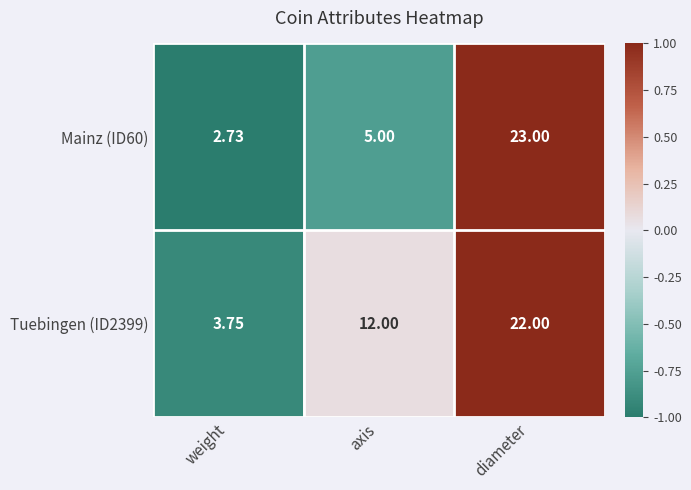

Where is Mainz (ID60) nearest to the value 12?

axis